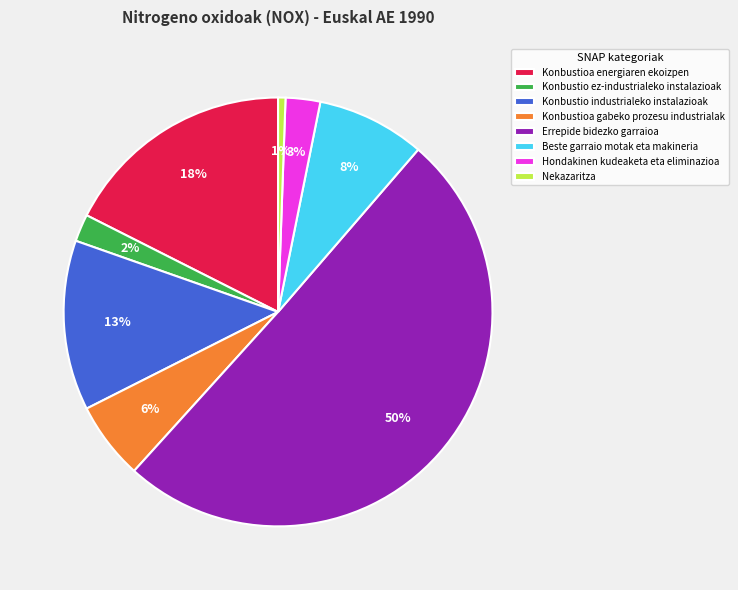

What is the majority slice?

Errepide bidezko garraioa